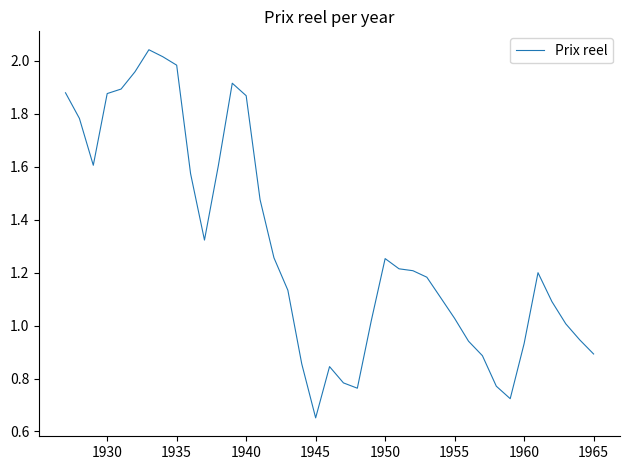

What is the difference between the maximum and minimum values?

1.4